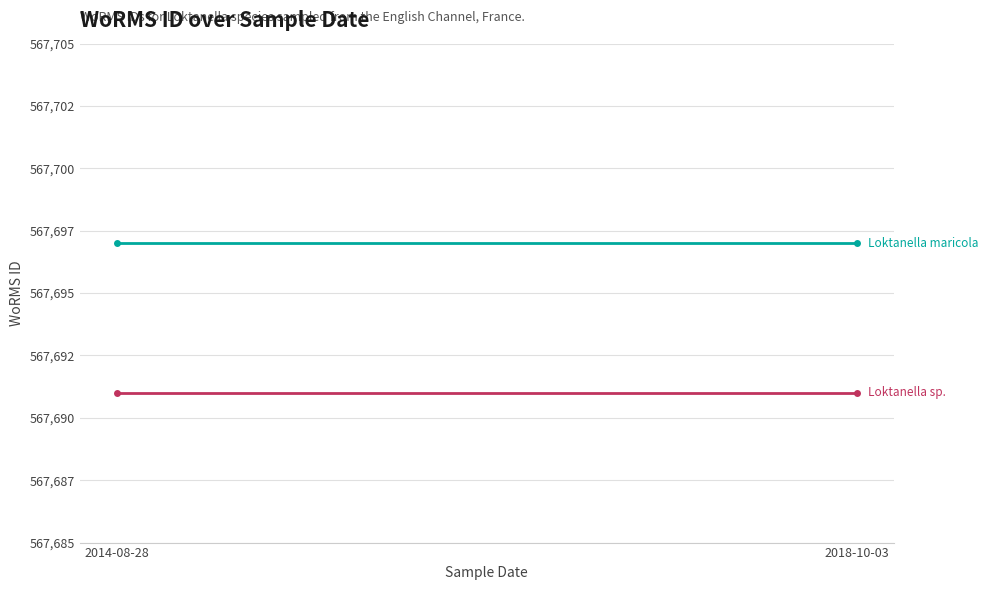

Is the value of Loktanella maricola at 2018-10-03 greater than the value of Loktanella sp. at 2014-08-28?

Yes